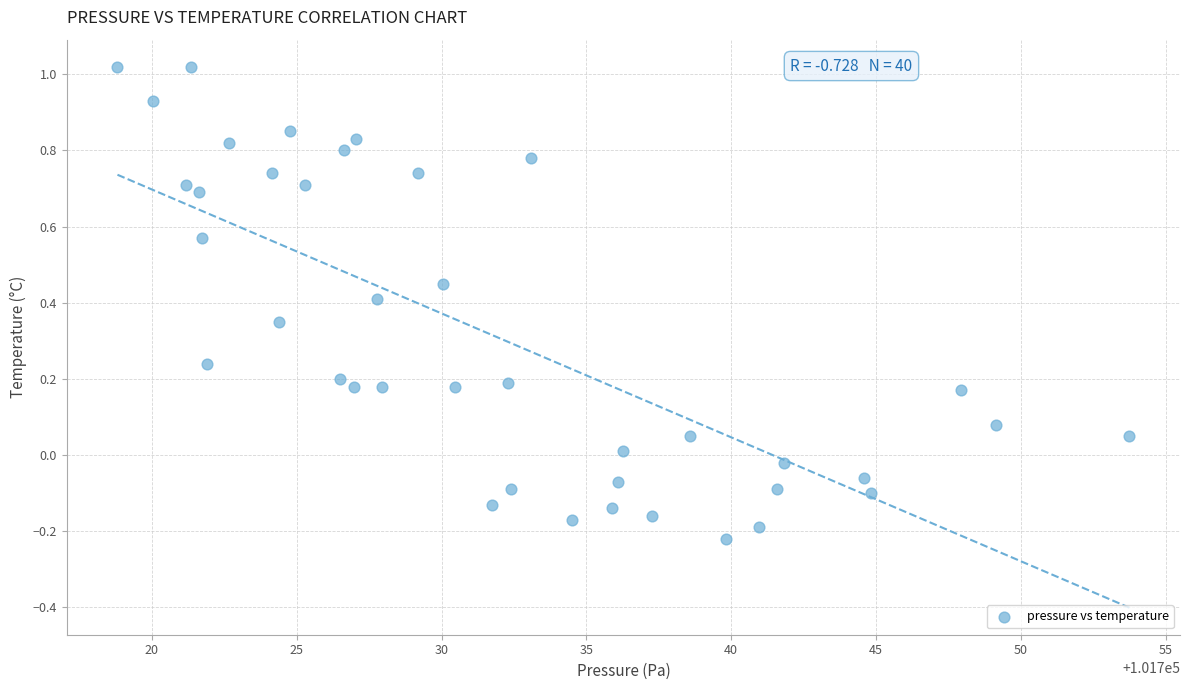

What is the range of X values (max minus min)?

34.9